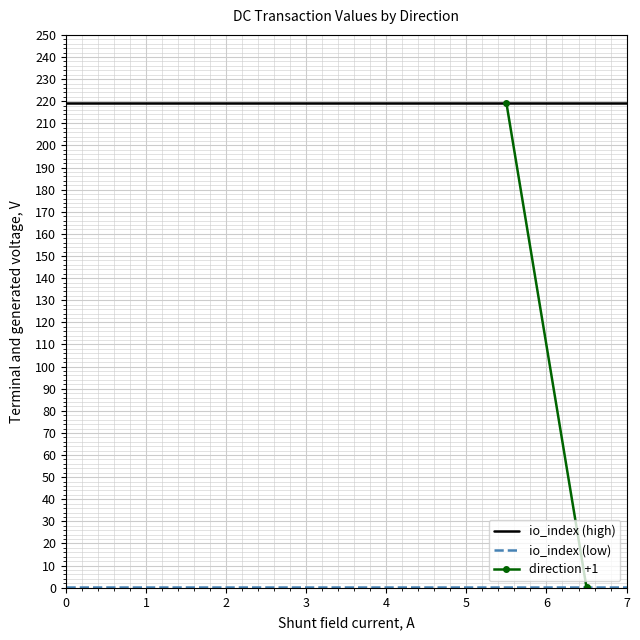

What is the average value of the value series?

109.7